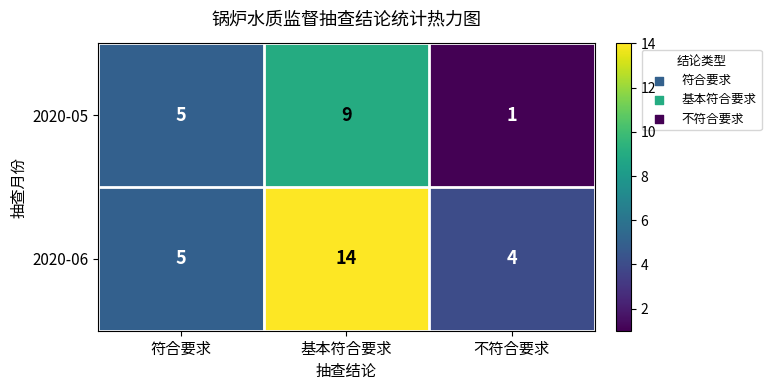

How many 2020-05 values are between 1 and 9?

3